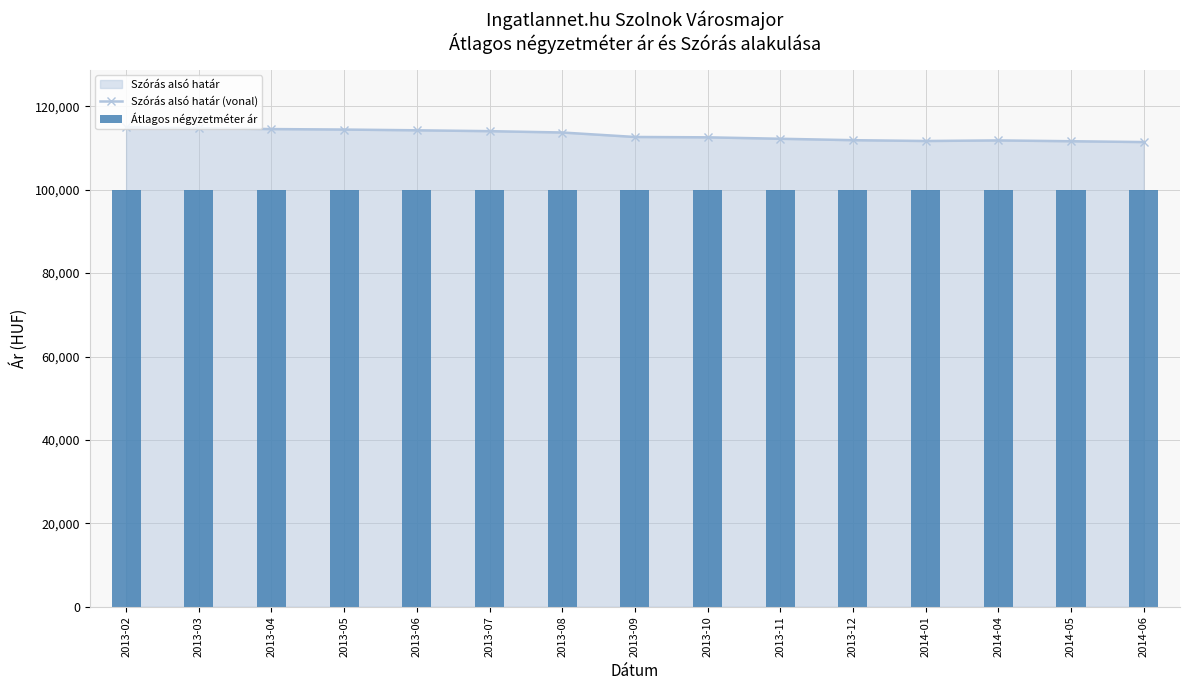

What position from the right is 2013-08?

9